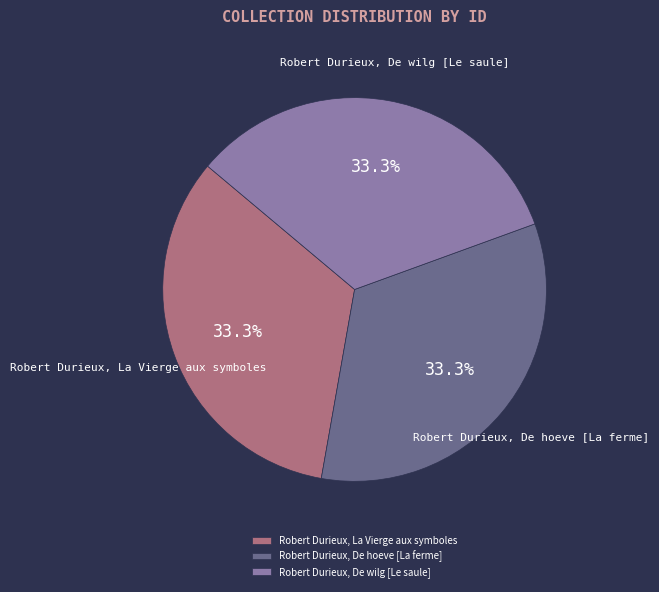

Combined, do Robert Durieux, De hoeve [La ferme] and Robert Durieux, De wilg [Le saule] account for over 50%?

Yes